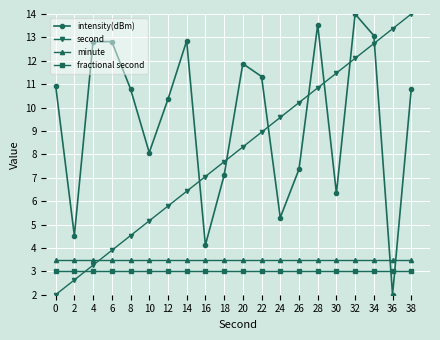

Rank the series at 20 from highest to lowest value.

intensity(dBm), second, minute, fractional second